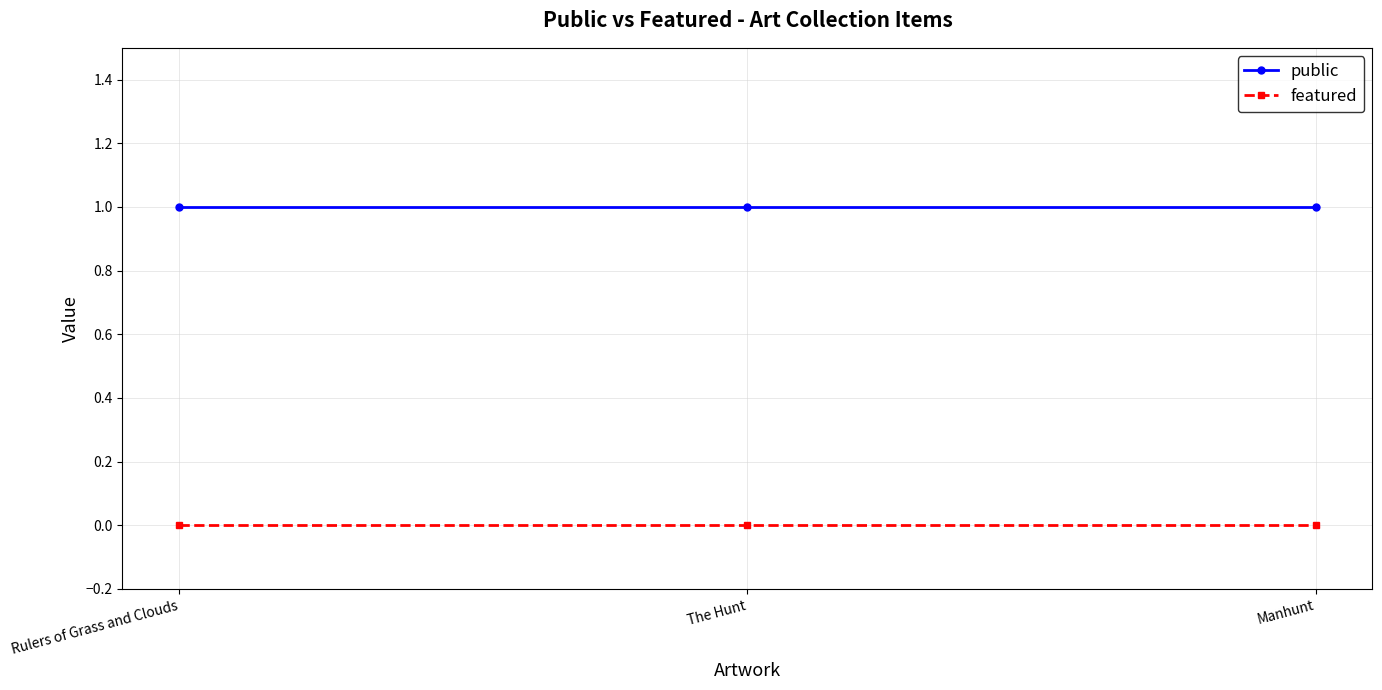

Is the value of featured at Manhunt greater than the value of public at The Hunt?

No